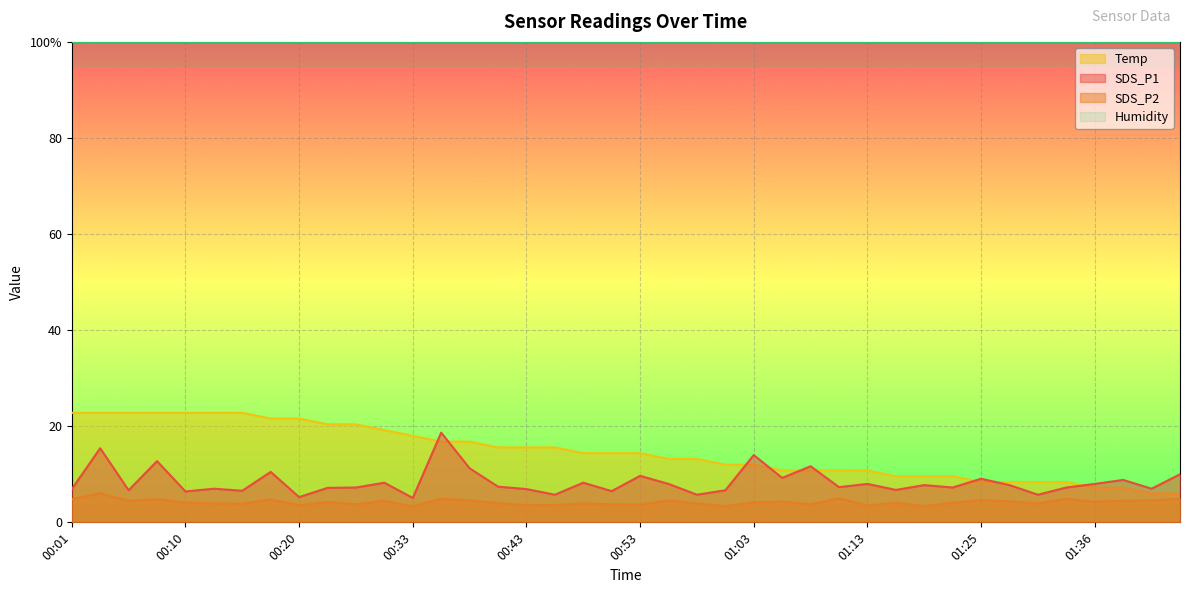

Which label corresponds to the largest value in the chart?

00:01